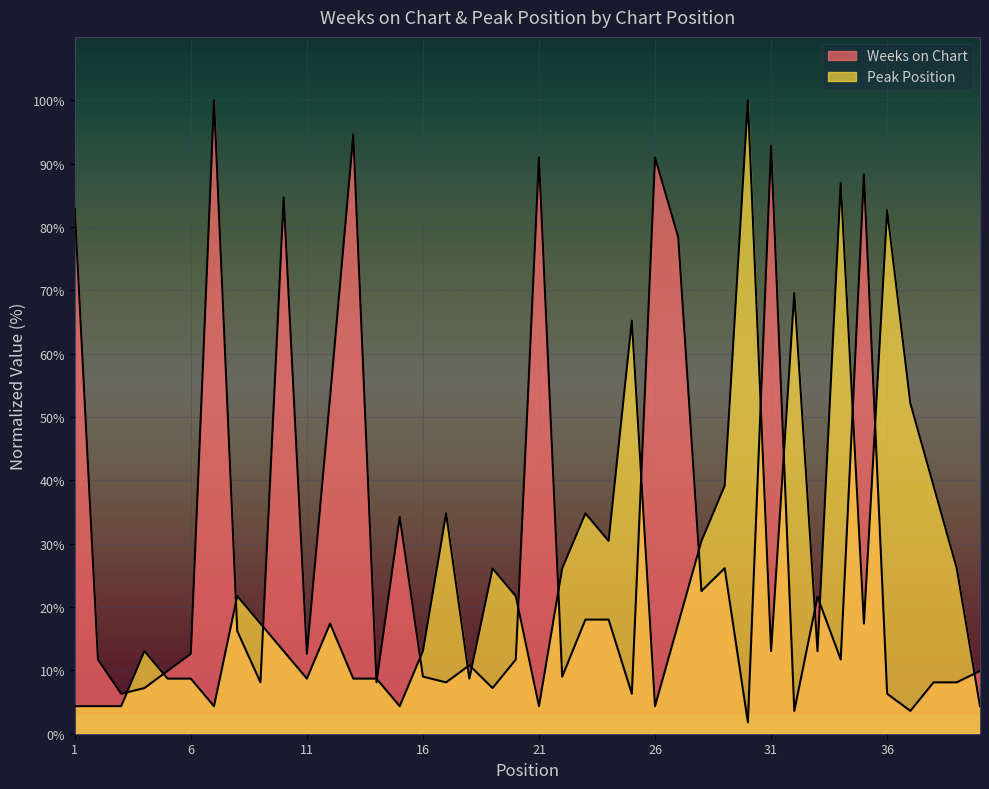

Which series changed the most between 36 and 39?

Peak Position